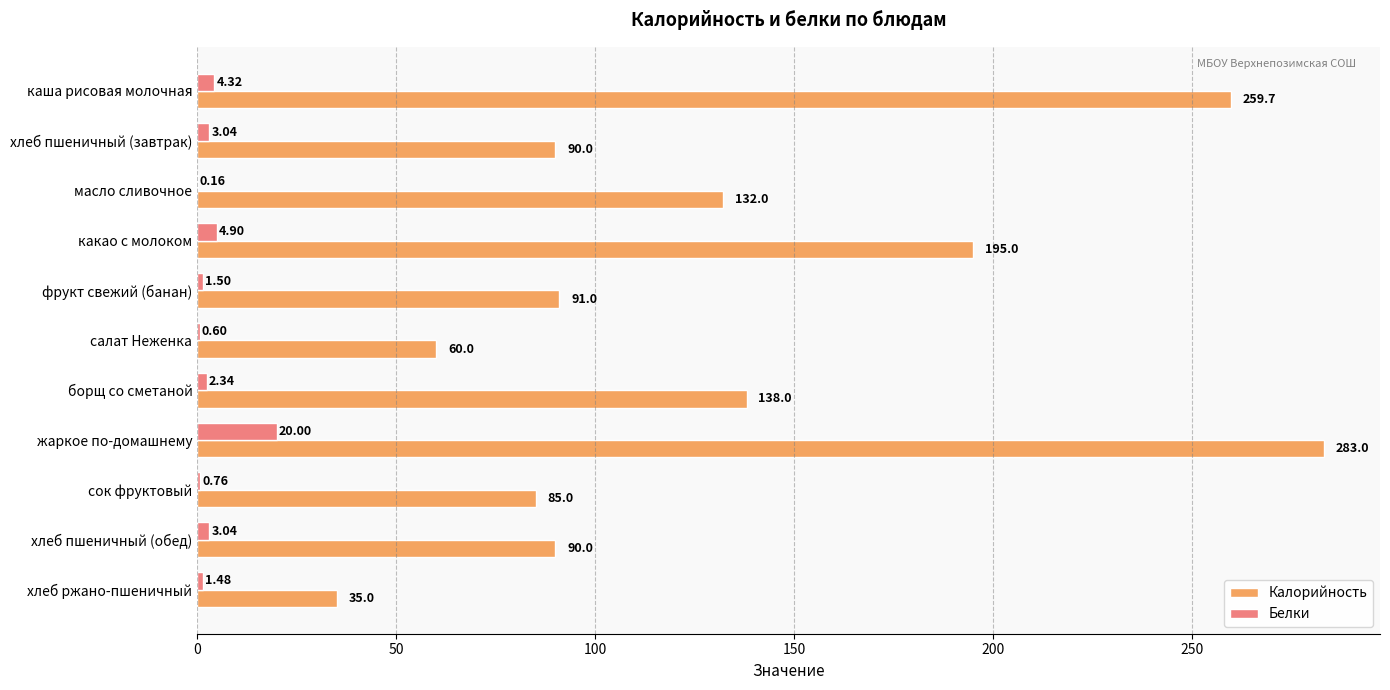

Which series has the largest total across all categories?

Калорийность